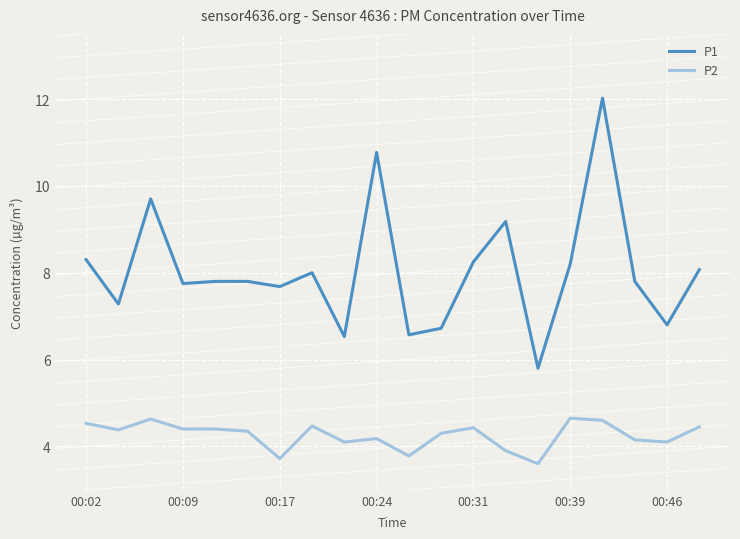

What is the maximum value for P1?

12.0